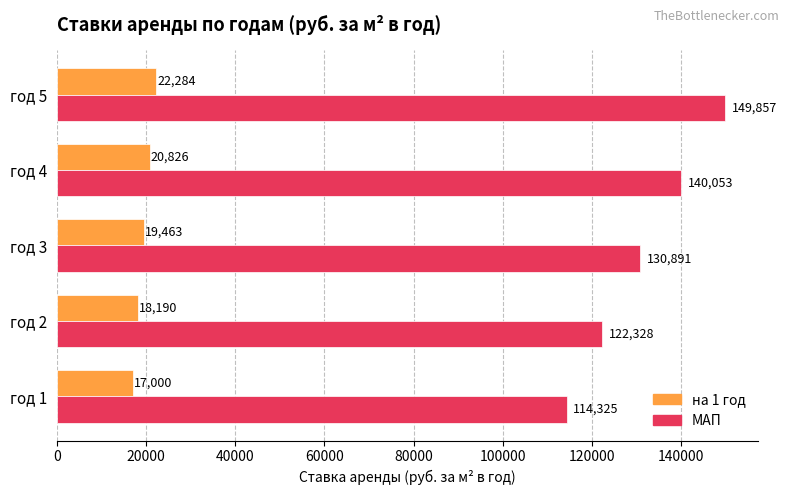

What is the maximum value for МАП?

149856.8